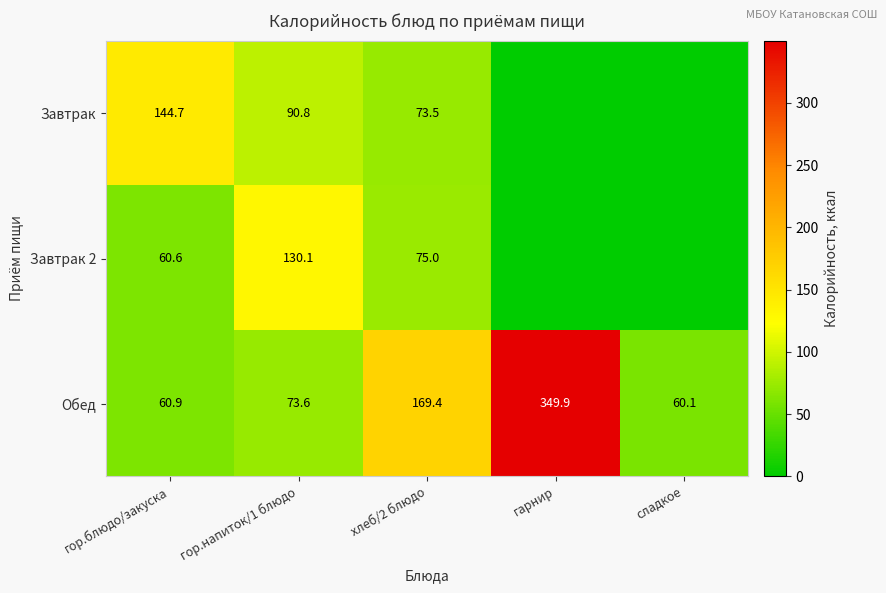

What is the difference between the highest and lowest values at гор.блюдо/закуска?

84.1